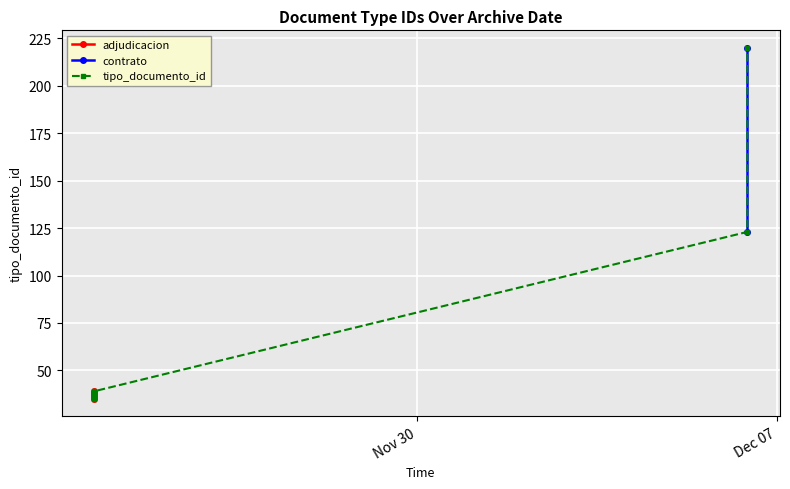

What is the change in value from 2023-12-06 to 2023-11-23?

-181